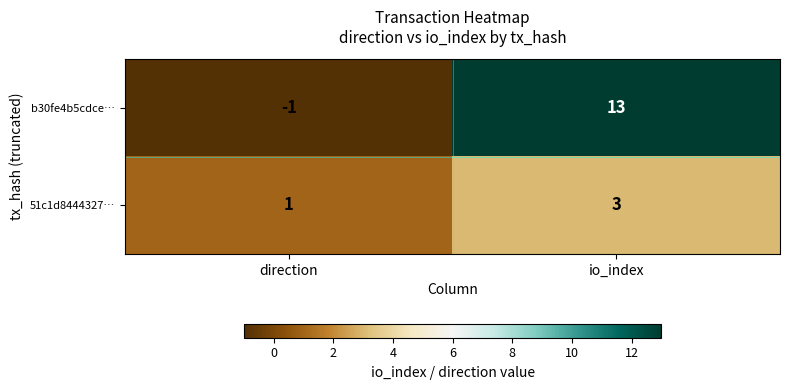

Which label corresponds to the largest value in the chart?

io_index